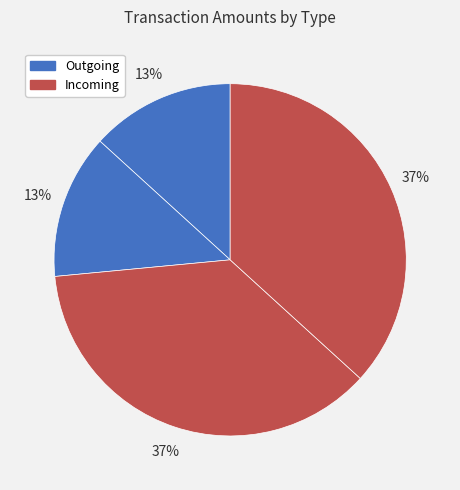

Is there a majority slice in this chart?

No